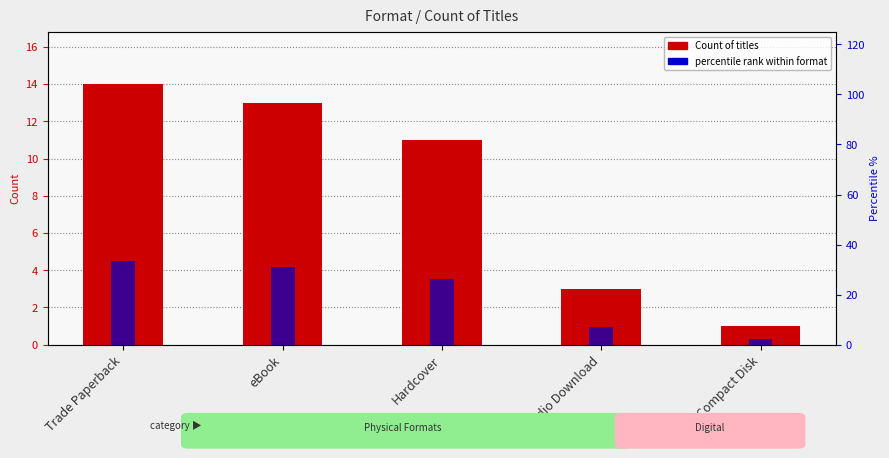

What is the highest value of the percentile rank within format series?

33.3